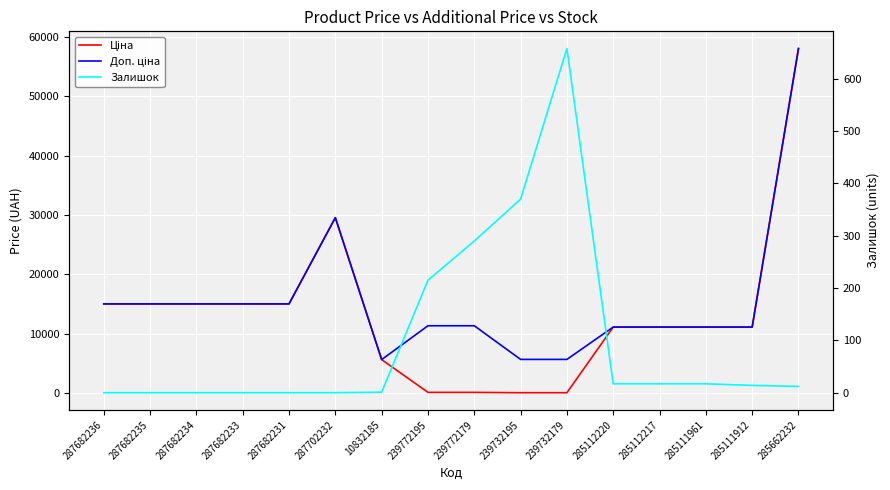

Between 239772195 and 285111961, which series saw the biggest shift?

Ціна